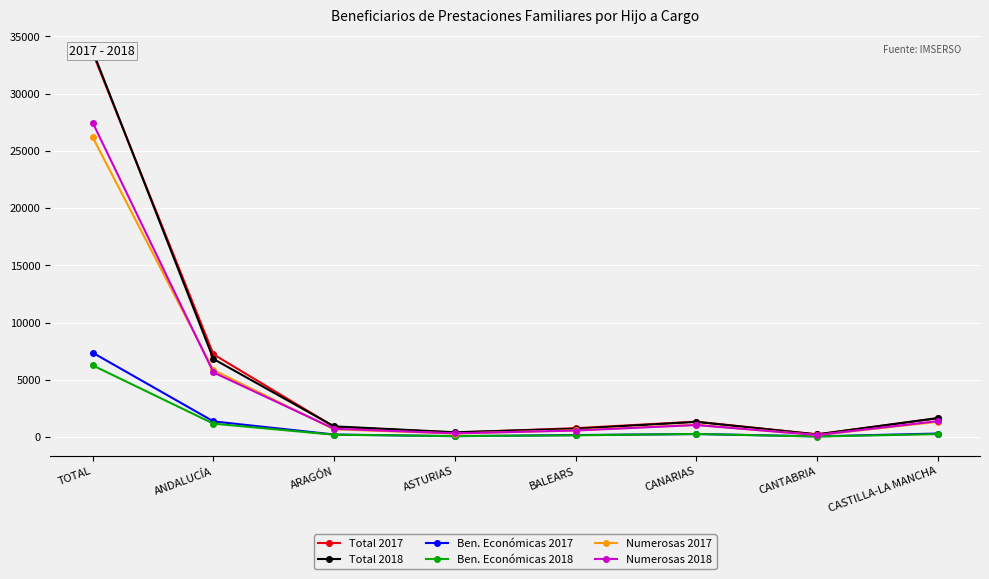

Reading left to right, what are all the values shown in this chart?

Total 2017: 33549	7228	905	394	780	1348	242	1648
Total 2018: 33720	6823	938	424	729	1329	234	1659
Ben. Económicas 2017: 7368	1372	226	79	178	270	66	311
Ben. Económicas 2018: 6265	1174	209	93	157	275	50	266
Numerosas 2017: 26181	5856	679	315	602	1078	176	1337
Numerosas 2018: 27455	5649	729	331	572	1054	184	1393